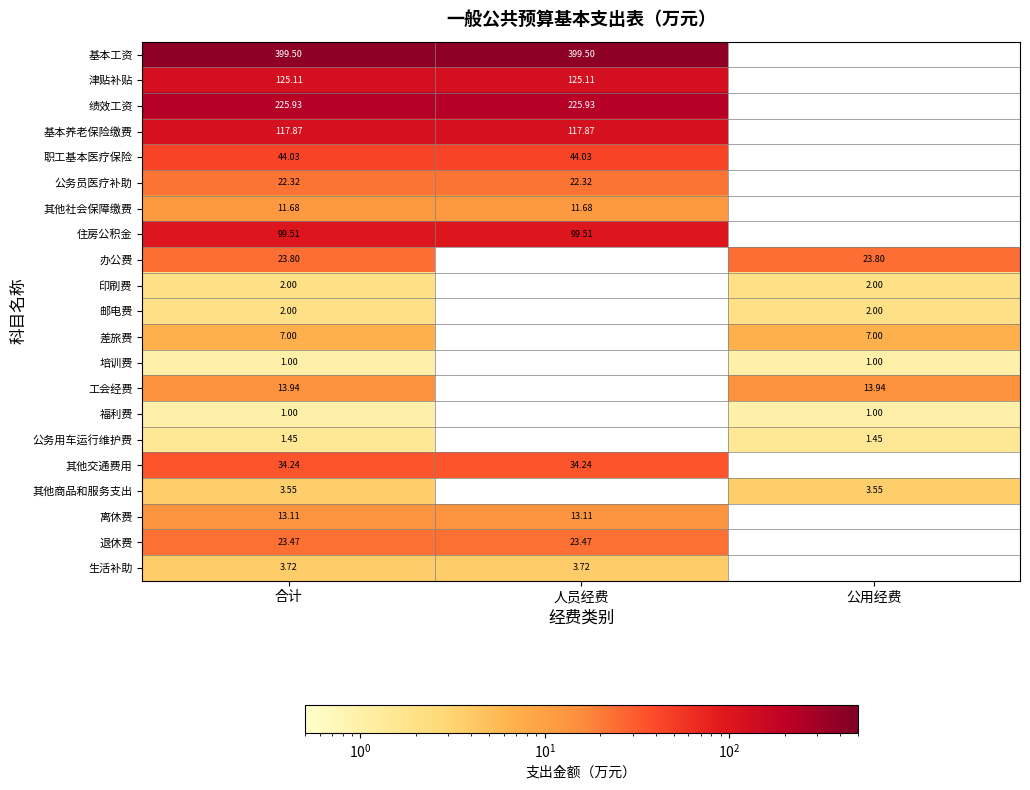

How many categories are shown in the chart?

3